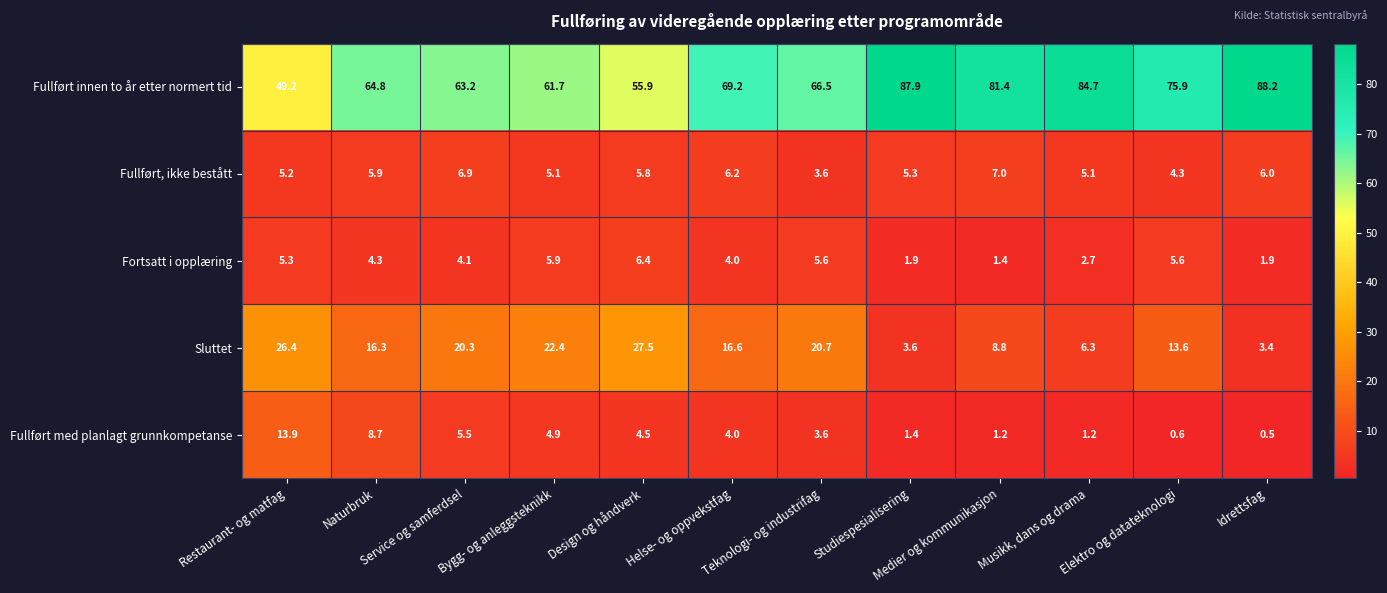

Which series changed the most between Service og samferdsel and Musikk, dans og drama?

Fullført innen to år etter normert tid